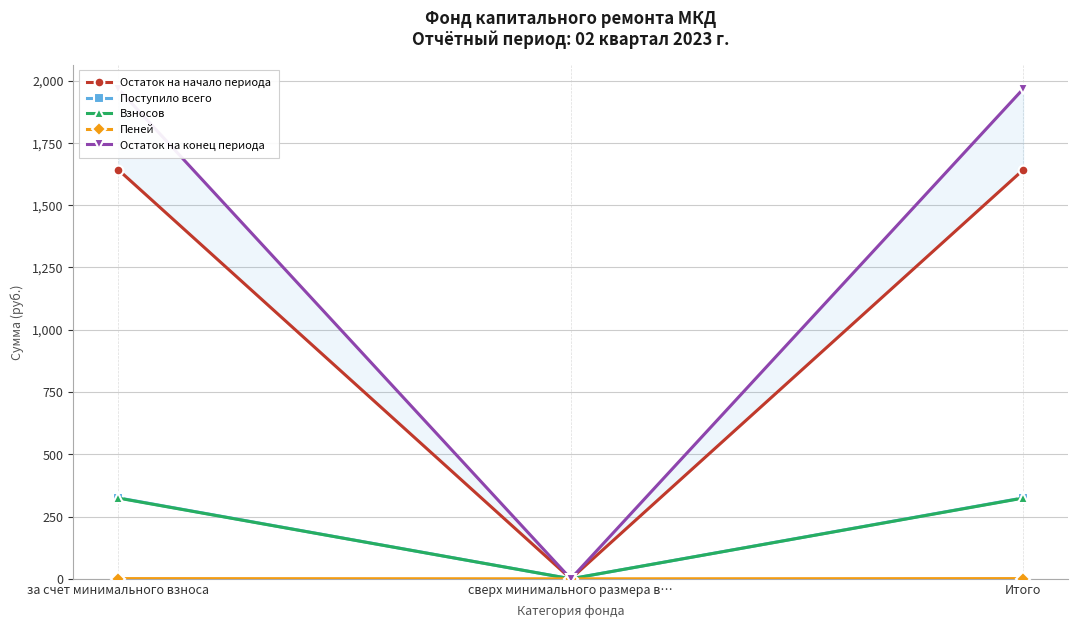

Which series has the widest spread of values?

Остаток на конец периода